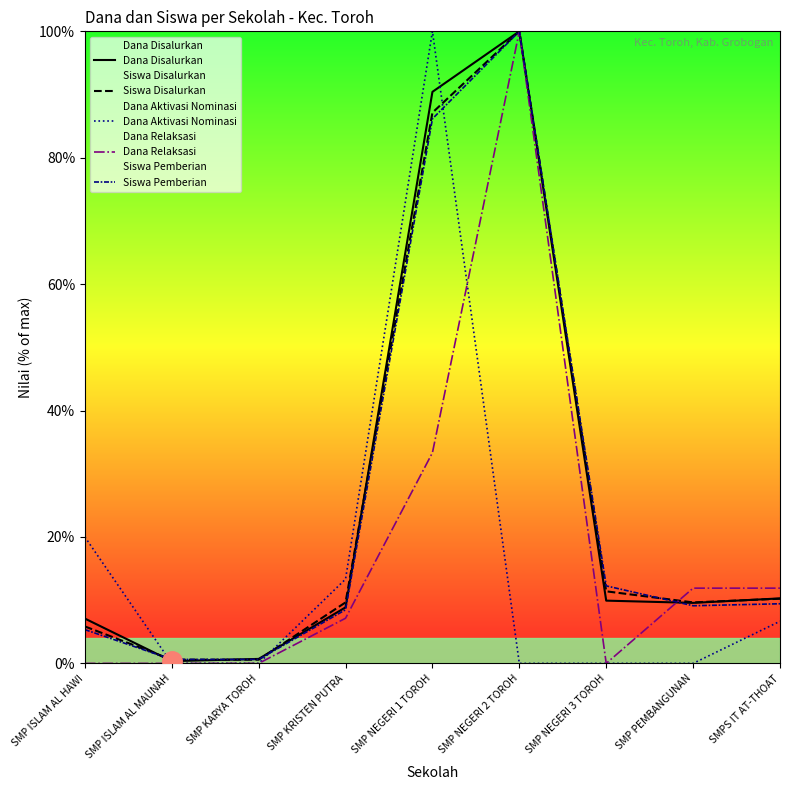

Reading right to left, list all the values displayed in this chart.

Dana Disalurkan: SMPS IT AT-THOAT=10.3	SMP PEMBANGUNAN=9.6	SMP NEGERI 3 TOROH=9.9	SMP NEGERI 2 TOROH=100.0	SMP NEGERI 1 TOROH=90.4	SMP KRISTEN PUTRA=8.9	SMP KARYA TOROH=0.7	SMP ISLAM AL MAUNAH=0.4	SMP ISLAM AL HAWI=7.1
Siswa Disalurkan: SMPS IT AT-THOAT=10.2	SMP PEMBANGUNAN=9.6	SMP NEGERI 3 TOROH=11.4	SMP NEGERI 2 TOROH=100.0	SMP NEGERI 1 TOROH=87.1	SMP KRISTEN PUTRA=9.6	SMP KARYA TOROH=0.6	SMP ISLAM AL MAUNAH=0.6	SMP ISLAM AL HAWI=5.8
Dana Aktivasi Nominasi: SMPS IT AT-THOAT=6.7	SMP PEMBANGUNAN=0.0	SMP NEGERI 3 TOROH=0.0	SMP NEGERI 2 TOROH=0.0	SMP NEGERI 1 TOROH=100.0	SMP KRISTEN PUTRA=13.3	SMP KARYA TOROH=0.0	SMP ISLAM AL MAUNAH=0.0	SMP ISLAM AL HAWI=20.0
Dana Relaksasi: SMPS IT AT-THOAT=11.9	SMP PEMBANGUNAN=11.9	SMP NEGERI 3 TOROH=0.0	SMP NEGERI 2 TOROH=100.0	SMP NEGERI 1 TOROH=33.3	SMP KRISTEN PUTRA=7.1	SMP KARYA TOROH=0.0	SMP ISLAM AL MAUNAH=0.0	SMP ISLAM AL HAWI=0.0
Siswa Pemberian: SMPS IT AT-THOAT=9.4	SMP PEMBANGUNAN=9.1	SMP NEGERI 3 TOROH=12.3	SMP NEGERI 2 TOROH=100.0	SMP NEGERI 1 TOROH=86.2	SMP KRISTEN PUTRA=8.5	SMP KARYA TOROH=0.6	SMP ISLAM AL MAUNAH=0.6	SMP ISLAM AL HAWI=5.3